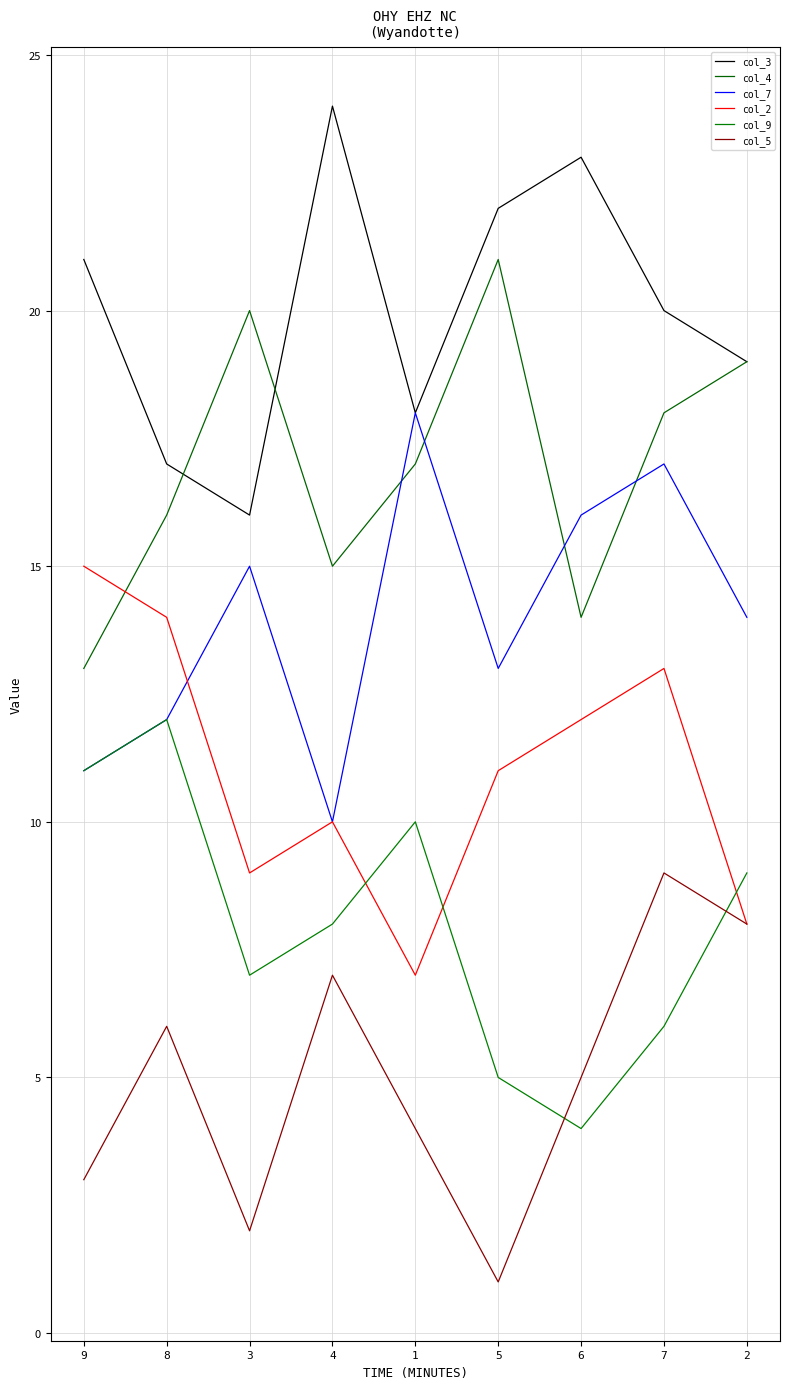

The col_9 series shows 5 at 5. True or false?

True